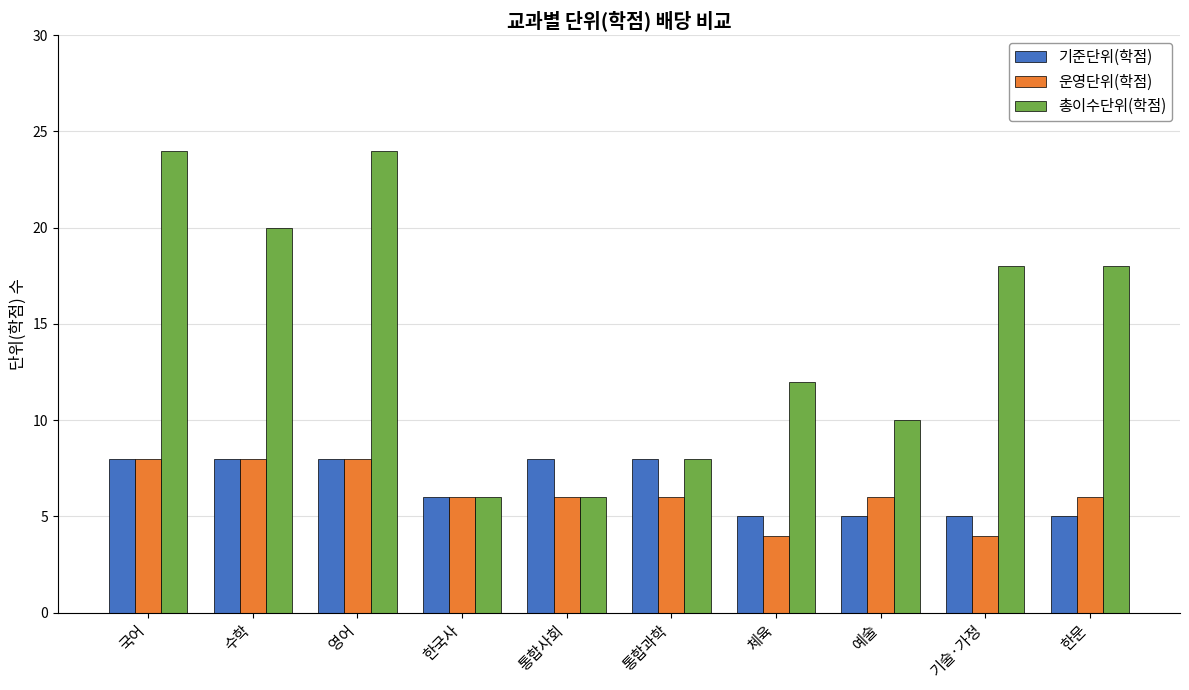

What value does the 기준단위(학점) series have at 통합과학?

8